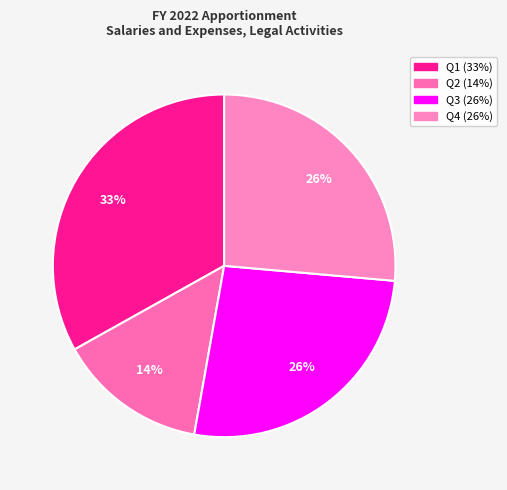

Count the number of slices in the pie.

4